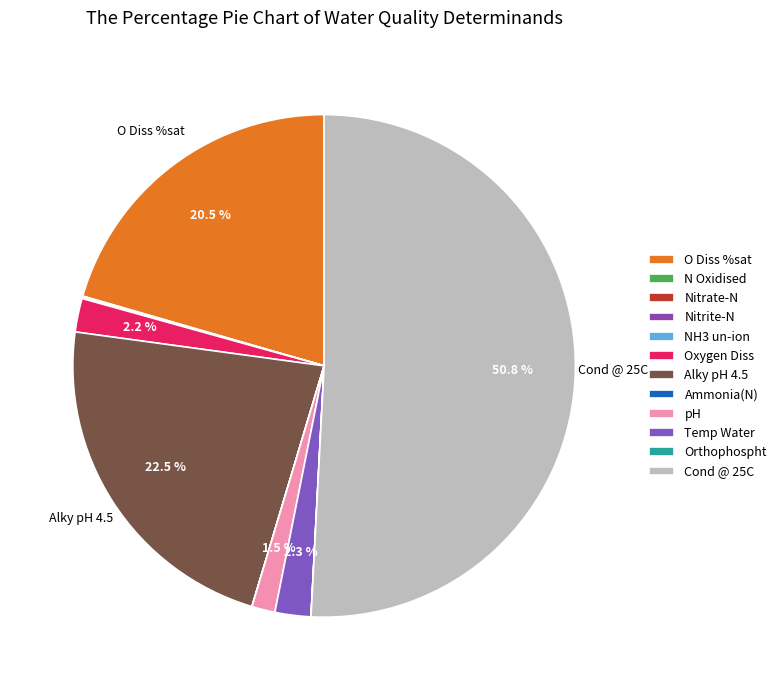

To the nearest percent, what percentage of the pie is O Diss %sat?

21%